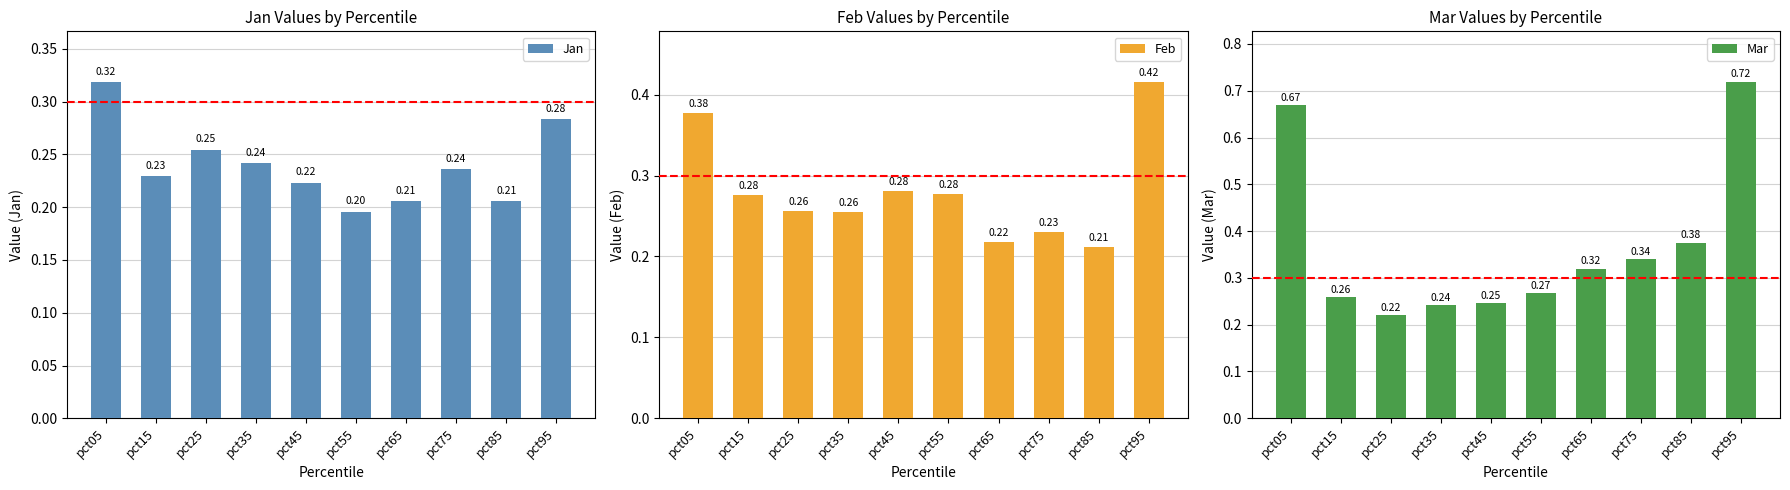

List the labels in order of Mar value, largest first.

pct95, pct05, pct85, pct75, pct65, pct55, pct15, pct45, pct35, pct25